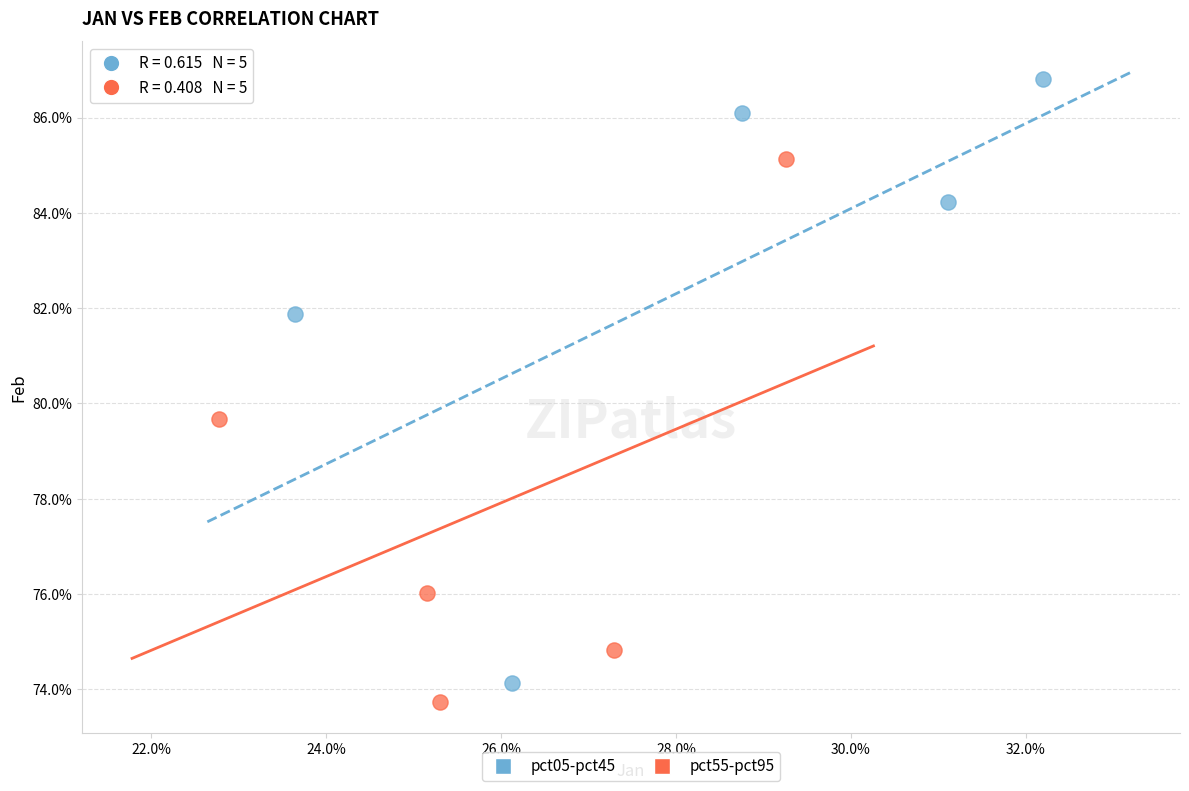

Which series reaches the minimum Y coordinate?

pct55-pct95